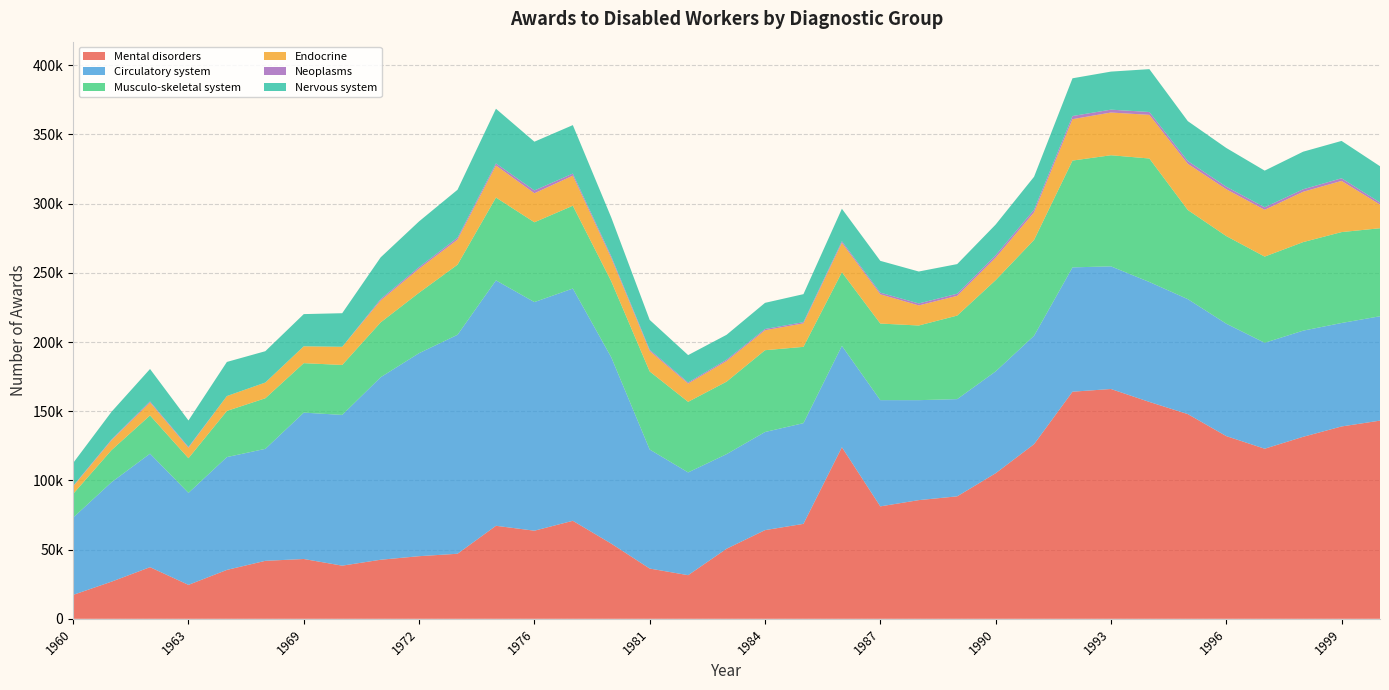

Reading right to left, transcribe all the data shown in this chart.

Mental disorders: 2000=143200	1999=138980	1998=131502	1997=122901	1996=132022	1995=147900	1994=156703	1993=166045	1992=164093	1991=126184	1990=105173	1989=88500	1988=85756	1987=81241	1986=123983	1985=68610	1984=64078	1983=50633	1982=31531	1981=36318	1978=54329	1977=70825	1976=63667	1975=67213	1973=47014	1972=45253	1971=42687	1970=38406	1969=43225	1968=41894	1967=35344	1963=24526	1962=37315	1961=26864	1960=17287
Circulatory system: 2000=75400	1999=74755	1998=76698	1997=76531	1996=81209	1995=83065	1994=86645	1993=88623	1992=89818	1991=78339	1990=73585	1989=70235	1988=72224	1987=76758	1986=73226	1985=72764	1984=70891	1983=68352	1982=74242	1981=85994	1978=134634	1977=167801	1976=165182	1975=177311	1973=158202	1972=146684	1971=131854	1970=108906	1969=105760	1968=80906	1967=81507	1963=66468	1962=82015	1961=71860	1960=55855
Musculo-skeletal system: 2000=63600	1999=65681	1998=63973	1997=62279	1996=63321	1995=64401	1994=89231	1993=80266	1992=77175	1991=69244	1990=65939	1989=60352	1988=53944	1987=55339	1986=53176	1985=55120	1984=59104	1983=52379	1982=50999	1981=56410	1978=54878	1977=59833	1976=57656	1975=59852	1973=50644	1972=43667	1971=39629	1970=36095	1969=35740	1968=36560	1967=33358	1963=25042	1962=27632	1961=23241	1960=17124
Endocrine: 2000=17100	1999=36975	1998=36373	1997=33807	1996=33832	1995=33370	1994=31532	1993=30862	1992=29904	1991=19931	1990=16255	1989=14279	1988=14513	1987=21114	1986=21260	1985=16976	1984=14418	1983=14904	1982=13187	1981=14768	1978=16855	1977=21725	1976=20966	1975=23176	1973=18131	1972=17352	1971=15823	1970=13141	1969=12169	1968=11359	1967=10743	1963=7563	1962=9383	1961=7070	1960=5406
Neoplasms: 2000=1500	1999=1911	1998=1801	1997=1815	1996=1836	1995=2006	1994=2066	1993=2075	1992=2277	1991=1904	1990=1734	1989=1524	1988=1419	1987=1205	1986=1186	1985=890	1984=904	1983=958	1982=808	1981=942	1978=1236	1977=1516	1976=2039	1975=1491	1973=1347	1972=1155	1971=1043	1970=0	1969=0	1968=0	1967=0	1963=597	1962=739	1961=566	1960=442
Nervous system: 2000=26200	1999=26981	1998=27148	1997=26483	1996=27983	1995=28831	1994=30958	1993=27494	1992=27264	1991=23798	1990=22158	1989=21400	1988=23073	1987=22978	1986=23449	1985=20213	1984=18891	1983=17978	1982=19766	1981=21520	1978=28005	1977=35002	1976=35210	1975=39485	1973=34656	1972=33038	1971=30103	1970=24254	1969=23265	1968=22635	1967=24646	1963=19107	1962=23408	1961=20030	1960=16489